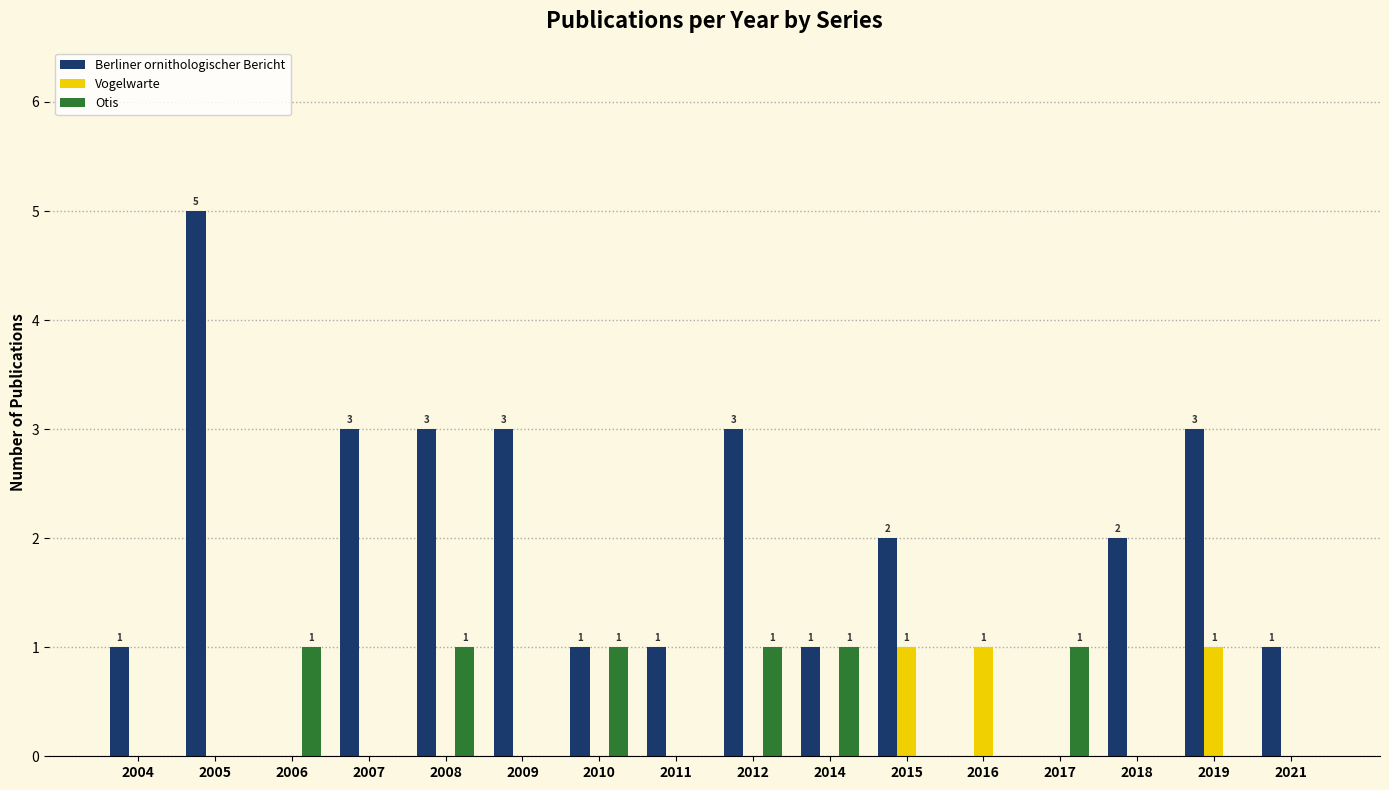

How many groups of bars are there?

16